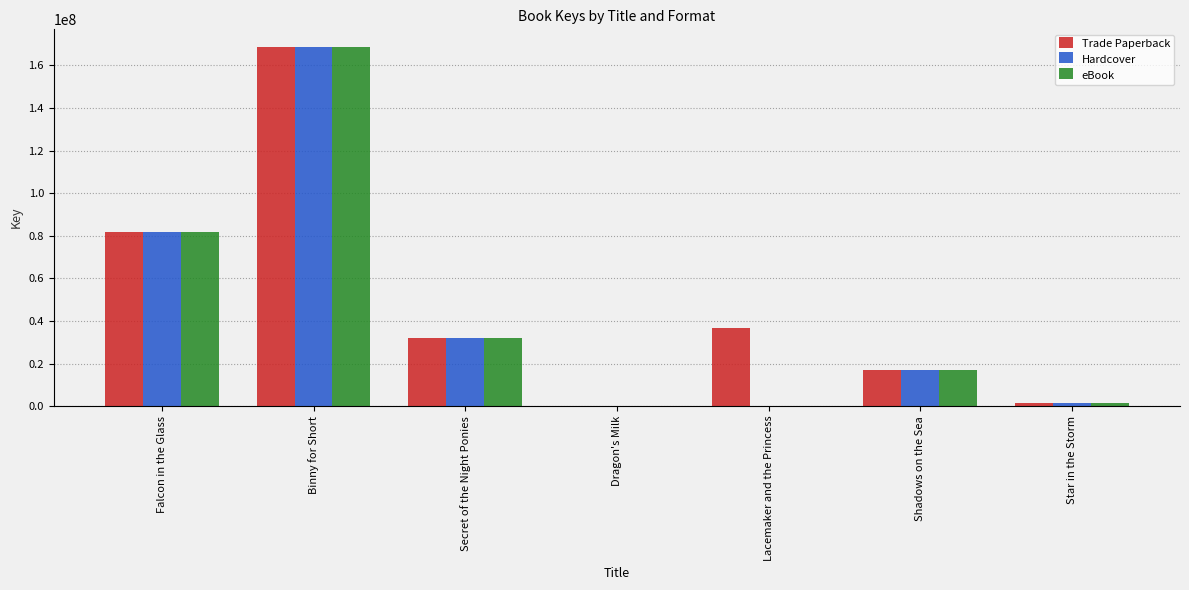

How many categories are shown in the chart?

7